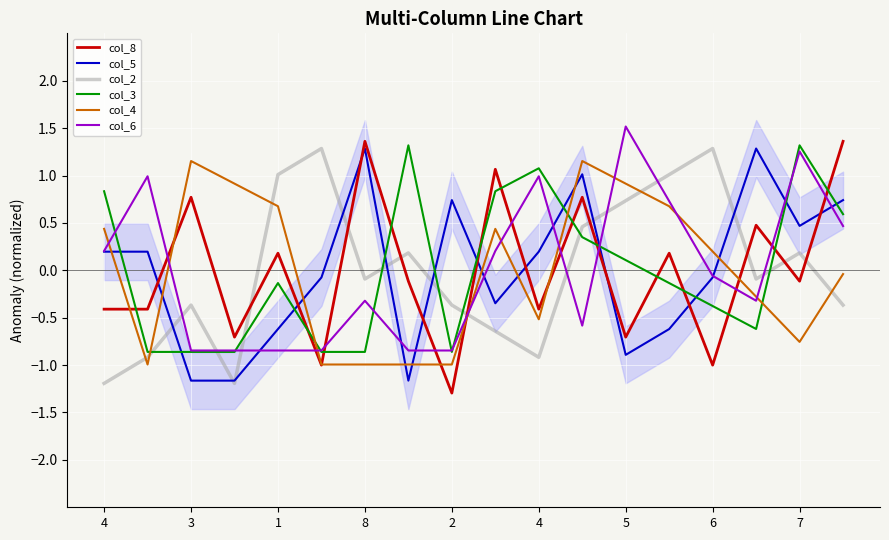

What is the minimum value shown in the chart?

-1.3